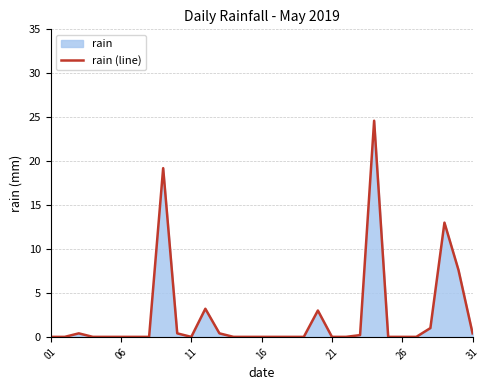

How many distinct data groups are displayed?

1